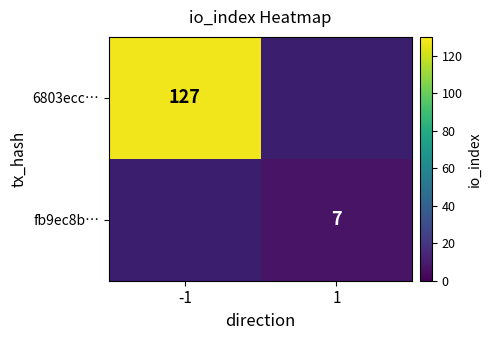

How many data points does each series have?

2